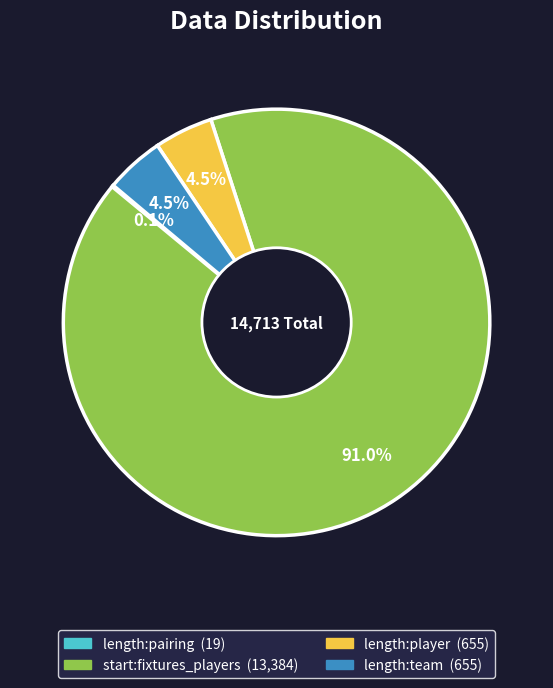

Which slice is the largest?

start:fixtures_players